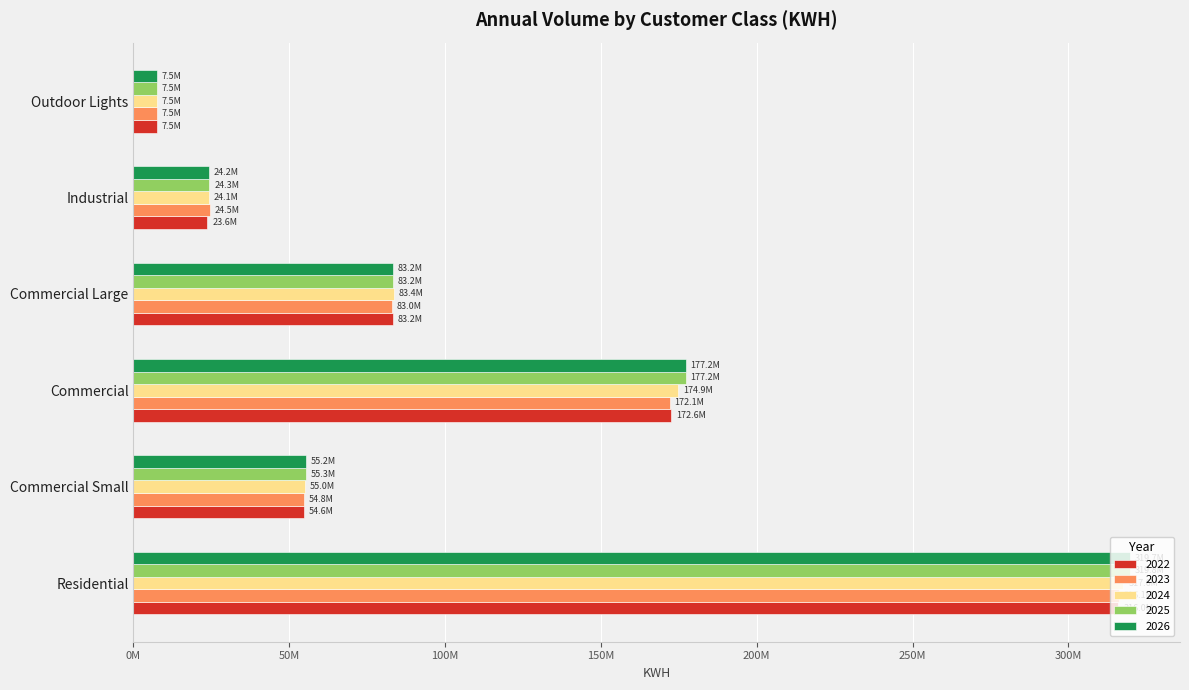

The value of 2022 at Commercial is 172626003. True or false?

True